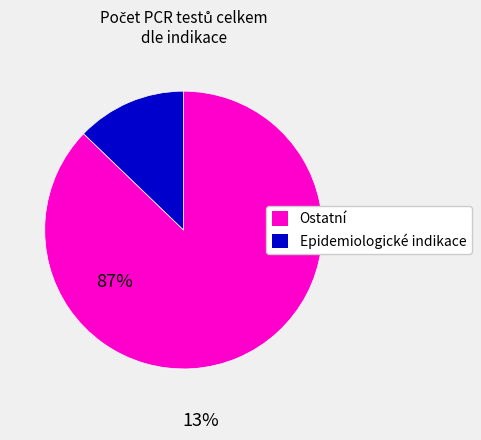

Which has a higher value, Epidemiologické indikace or Ostatní?

Ostatní